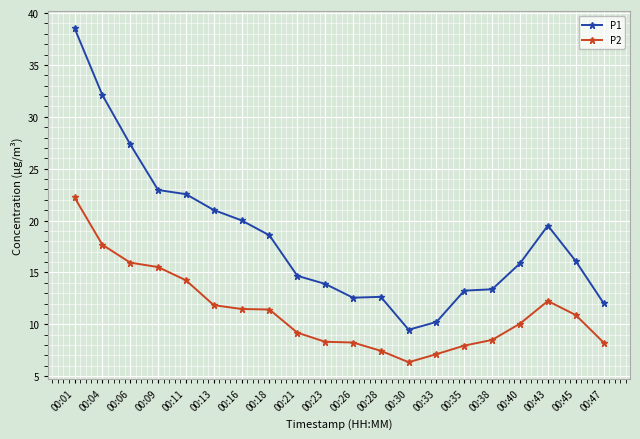

What is the total value across all series at 00:28?

20.1